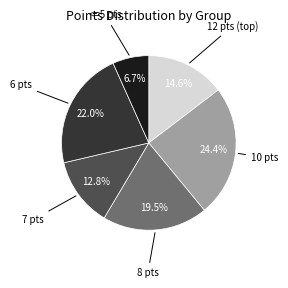

Does any single category account for the majority?

No